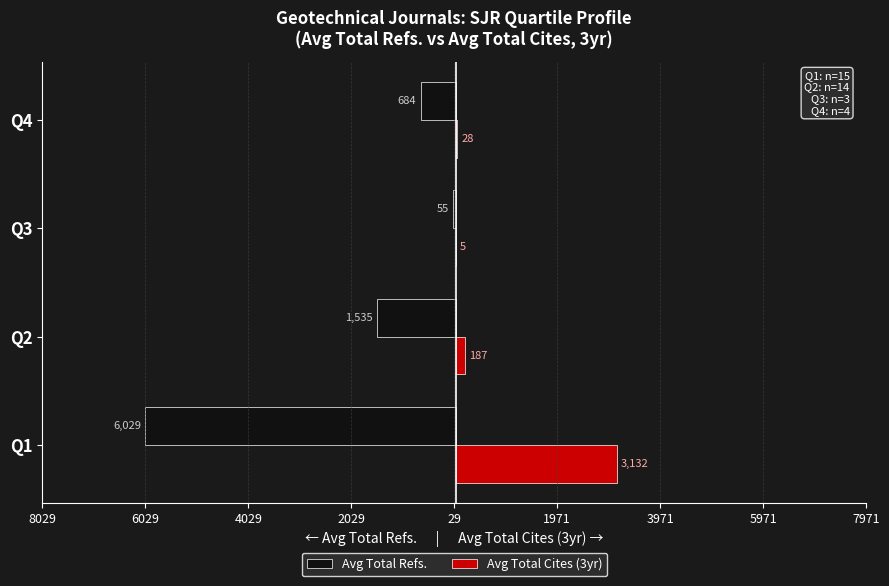

Reading left to right, transcribe all the data shown in this chart.

Avg Total Refs.: -6029.3	-1535.1	-55.3	-684.2
Avg Total Cites (3yr): 3132.1	186.7	5.3	27.5